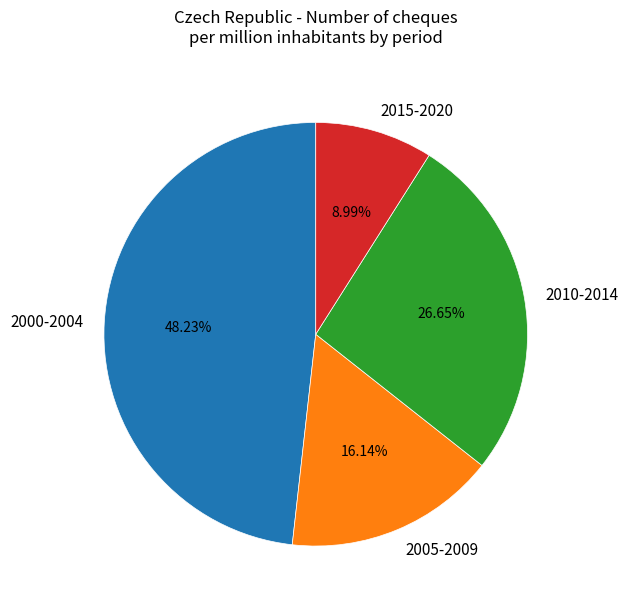

Which slice is the smallest?

2015-2020